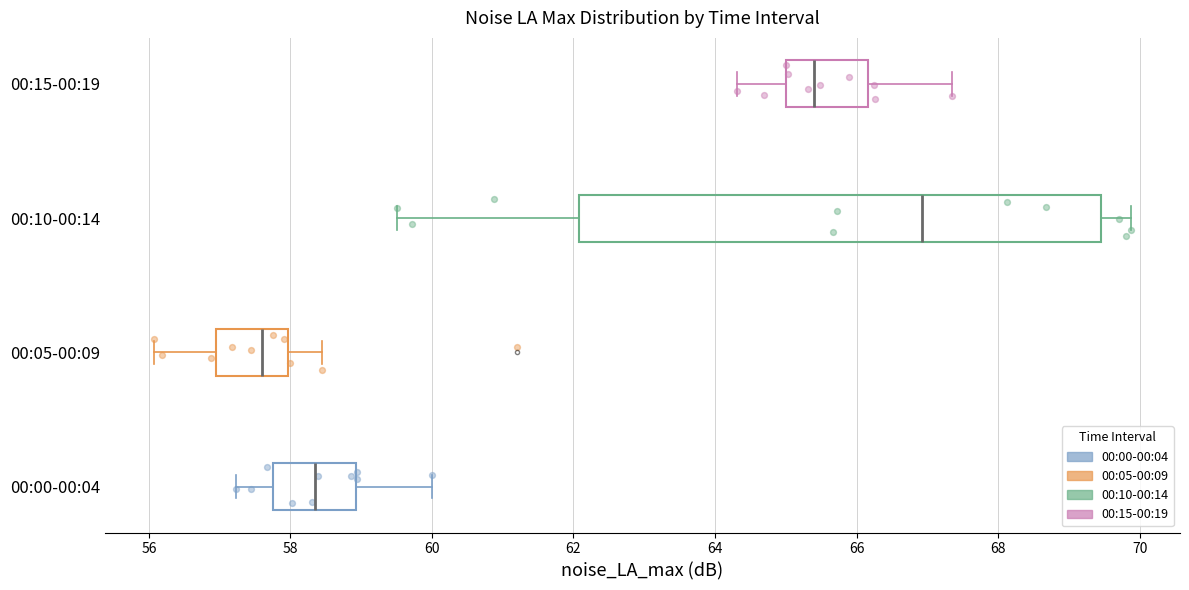

Reading bottom to top, read every box against the x-axis: the position of its median line, the range the box covers, and the ends of its whiskers. The values are not printed on the chart, so give them approximately, as read against the axis.

00:00-00:04: median 58.4, box 57.8 to 59.0, whiskers 57.2 to 60.0
00:05-00:09: median 57.6, box 57.0 to 58.0, whiskers 56.0 to 58.4
00:10-00:14: median 67.0, box 62.0 to 69.4, whiskers 59.6 to 69.8
00:15-00:19: median 65.4, box 65.0 to 66.2, whiskers 64.4 to 67.4